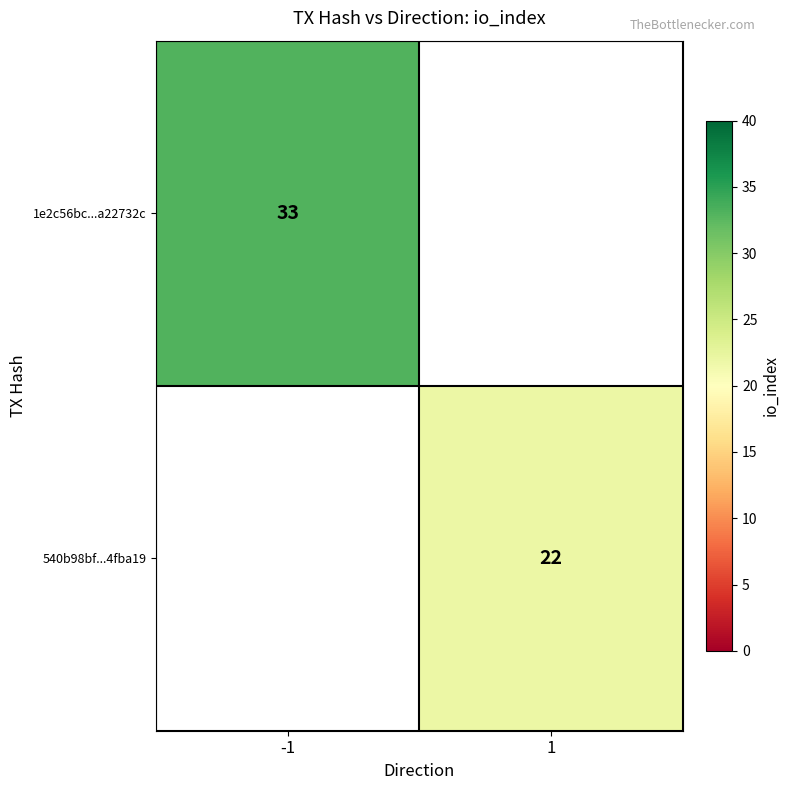

The value of 540b98bf...4fba19 at 1 is 29. True or false?

False